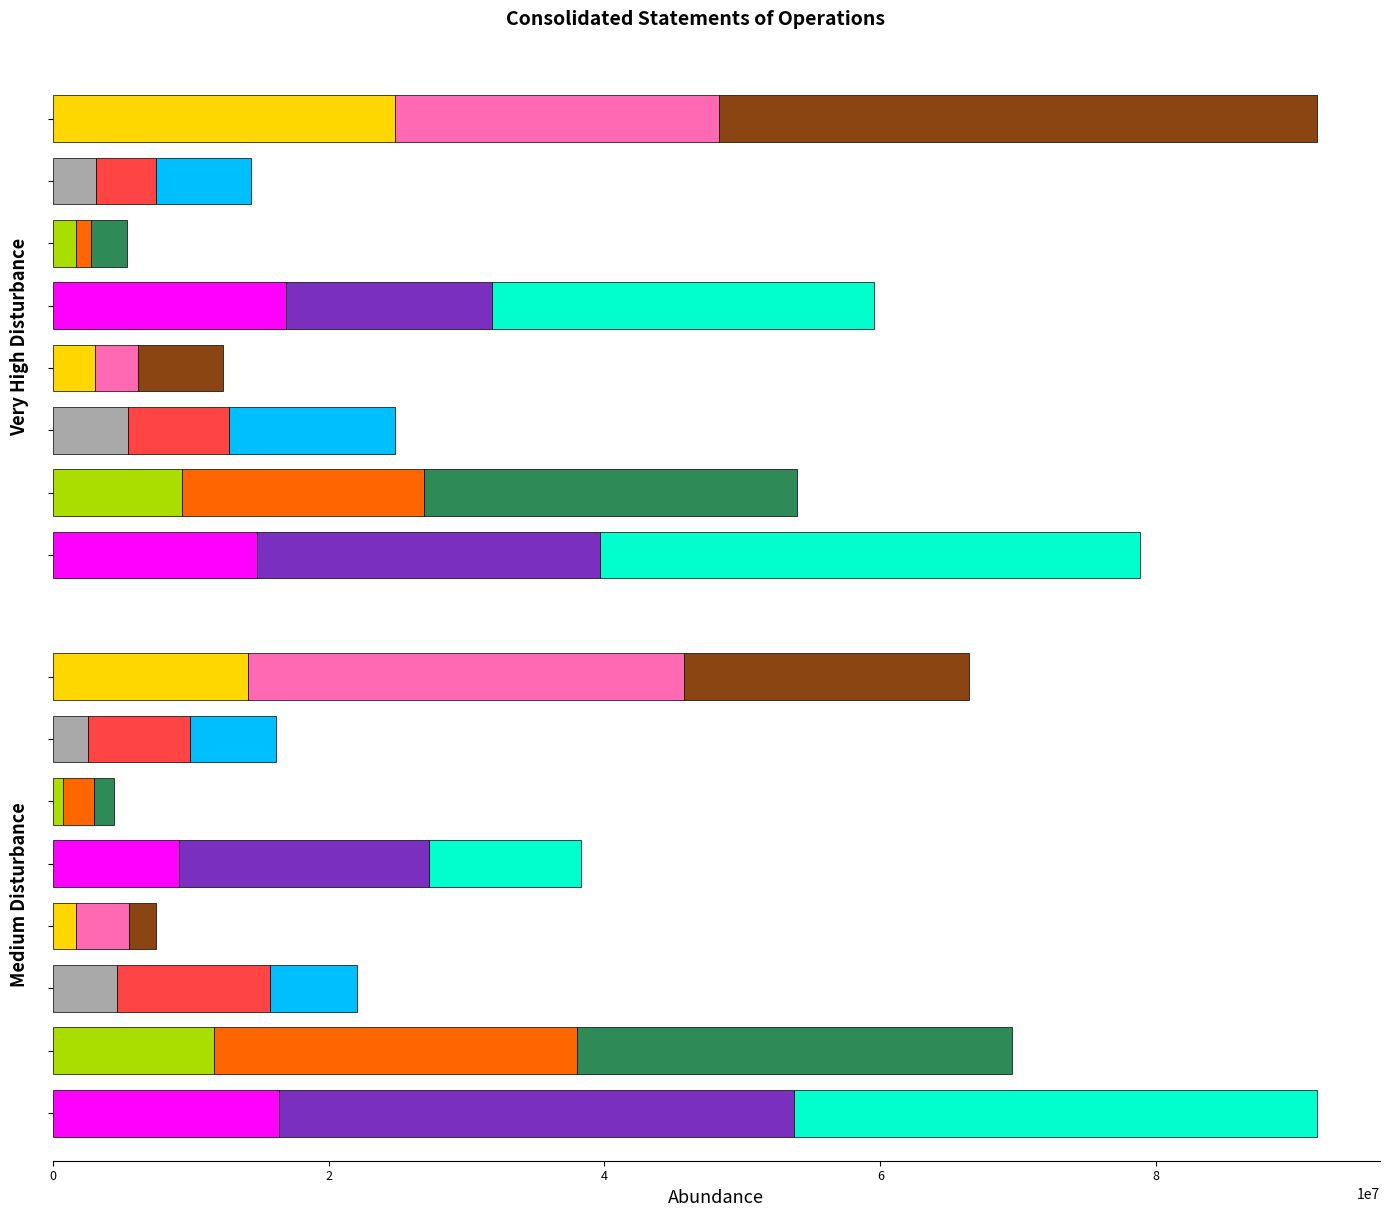

What is the sum of the Jun. 30, 2022 (3M) values at Research & Development and Cost of Service?

4169454